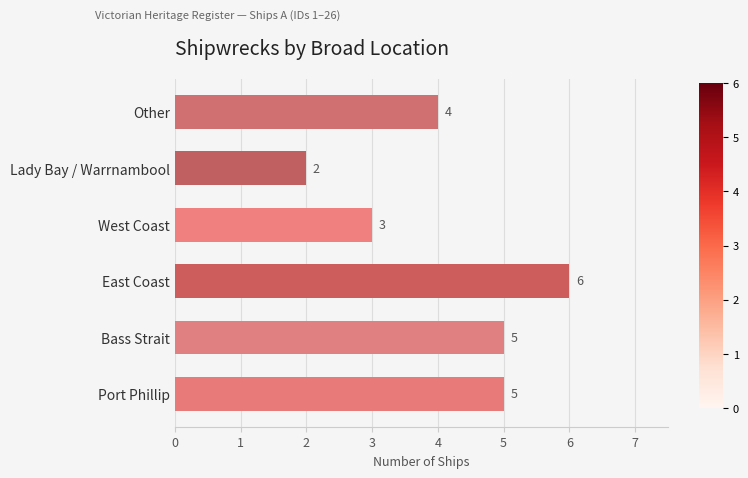

Which has a higher value, West Coast or Lady Bay / Warrnambool?

West Coast